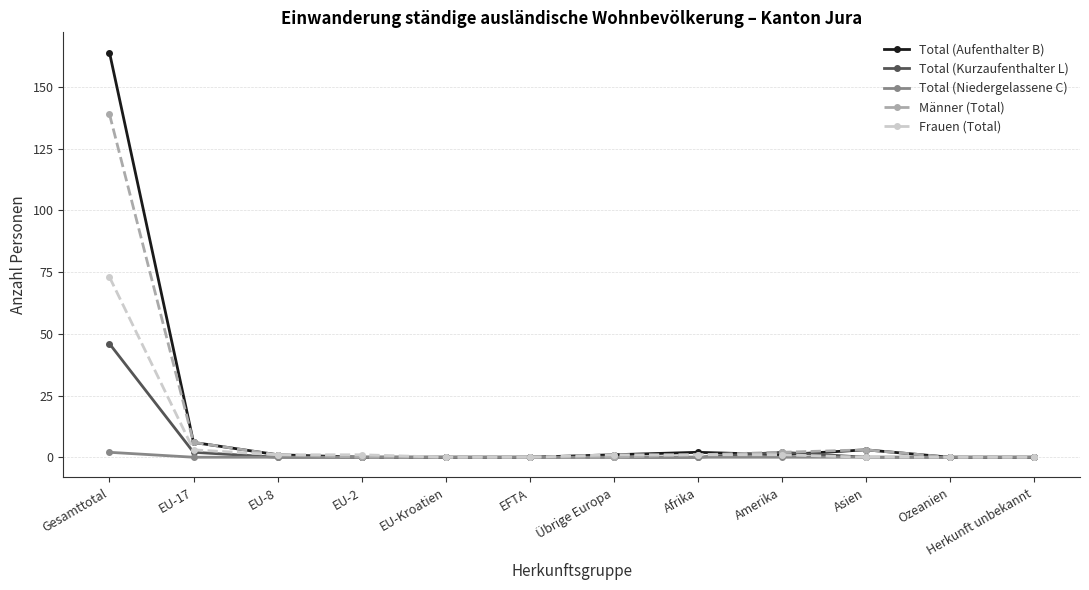

Does the chart display data point markers on the line(s)?

Yes